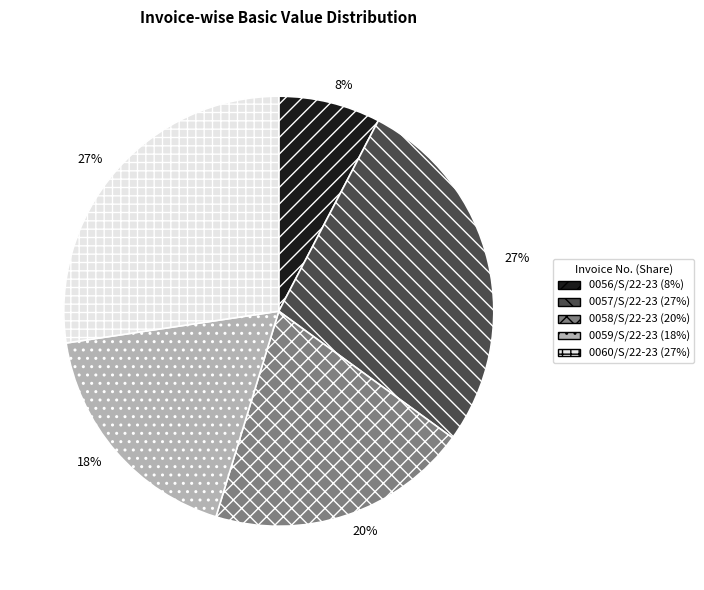

To the nearest percent, what is the average slice percentage?

20%